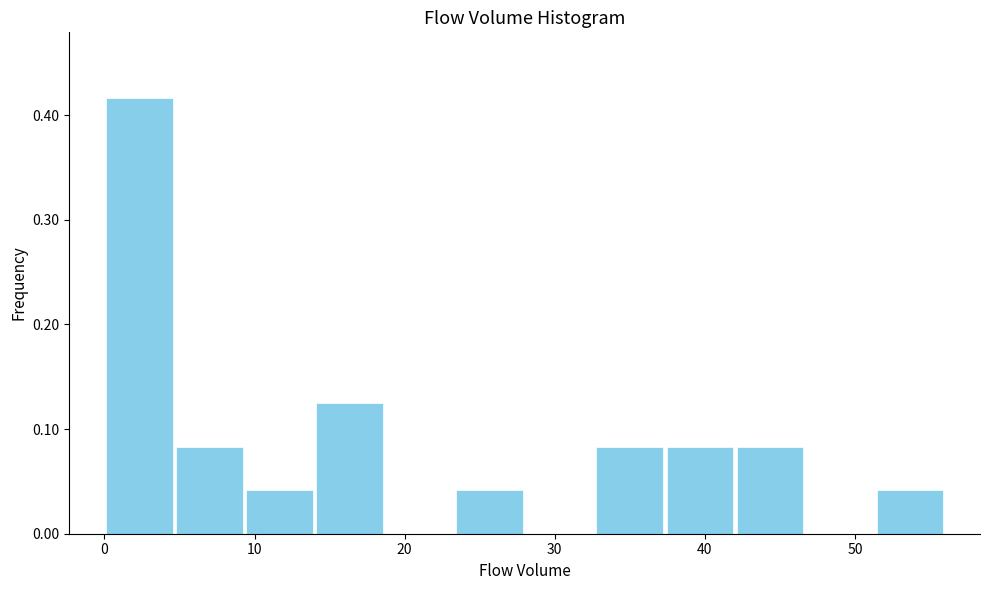

Reading left to right, list every bar in this chart as the range it spans on the x-axis followed by its height. Neither the bar edges nor the heights are printed on the chart, so give them approximately, as read against the axes.

0 to 5: 0.42
5 to 9: 0.08
9 to 14: 0.04
14 to 19: 0.13
19 to 23: 0
23 to 28: 0.04
28 to 33: 0
33 to 37: 0.08
37 to 42: 0.08
42 to 47: 0.08
47 to 51: 0
51 to 56: 0.04